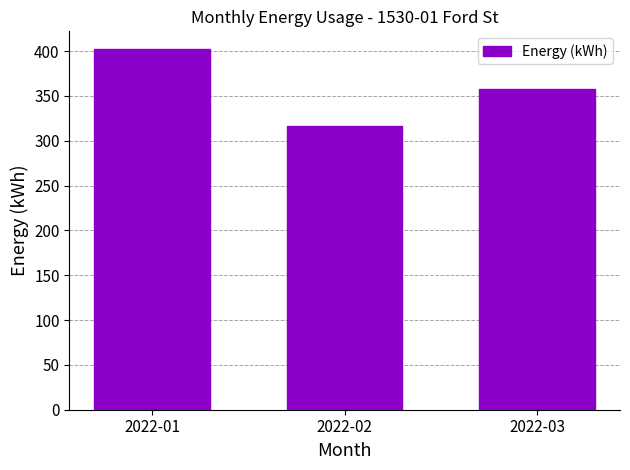

What is the value of the 2nd bar from the left?

316.9